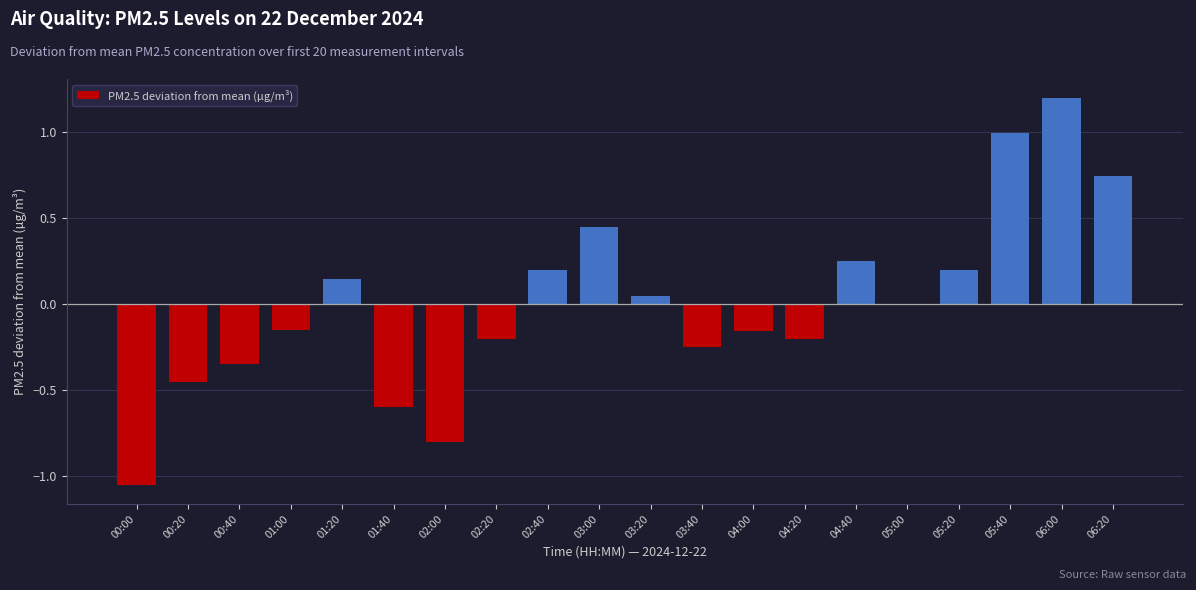

Which label corresponds to the largest value in the chart?

06:00